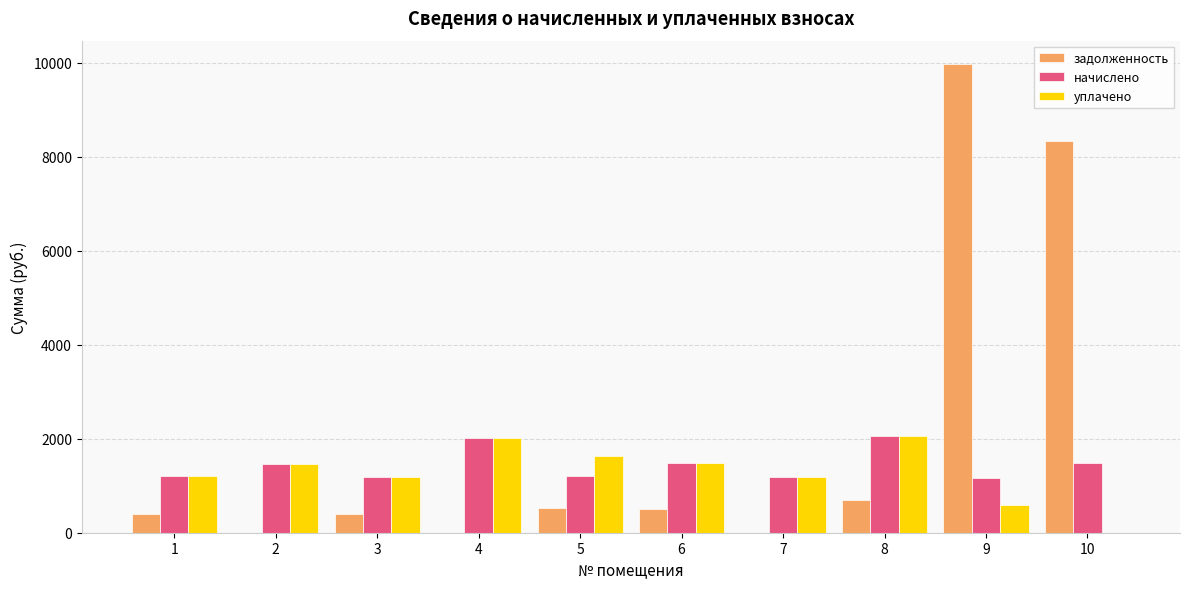

Which series changed the most between 1 and 10?

задолженность